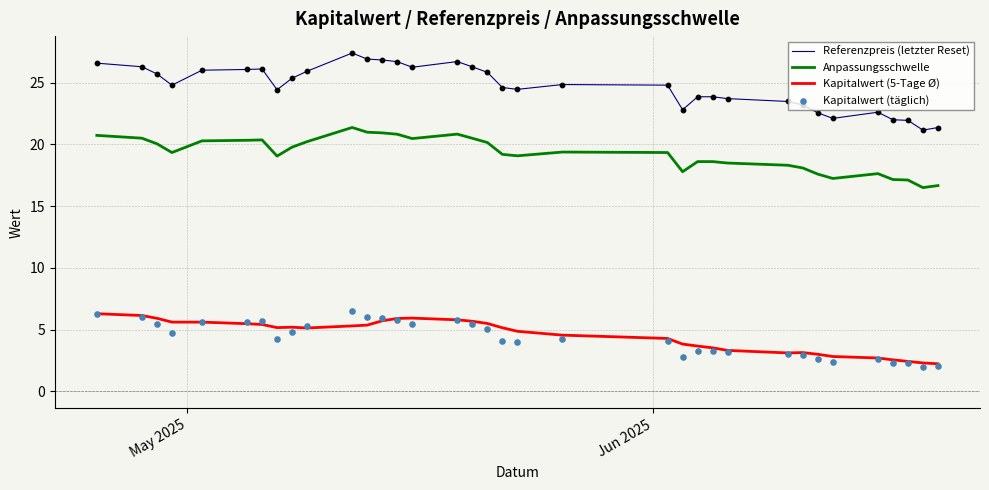

Which series has the widest spread of Y values?

Referenzpreis (letzter Reset)